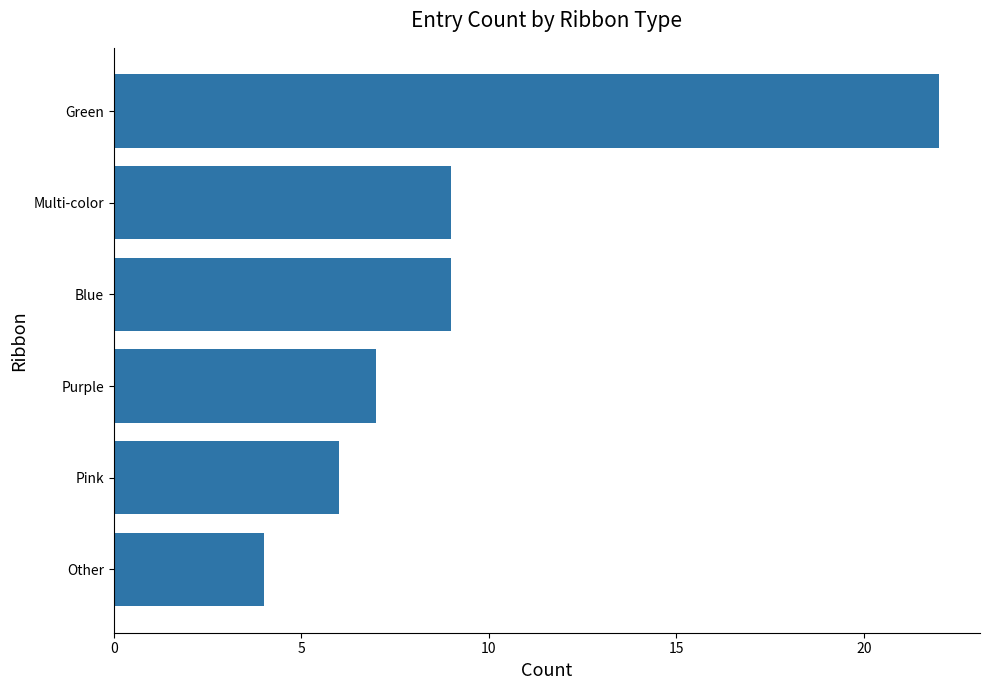

Count the number of categories in the chart.

6